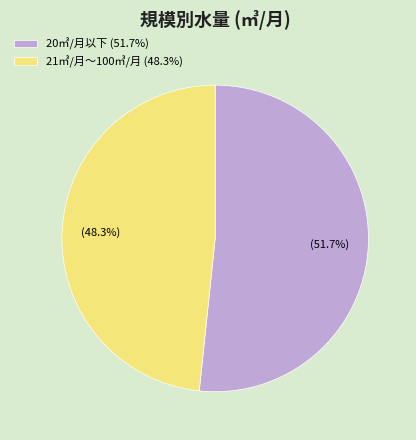

Which category has the biggest portion of the pie?

20㎥/月以下 (51.7%)